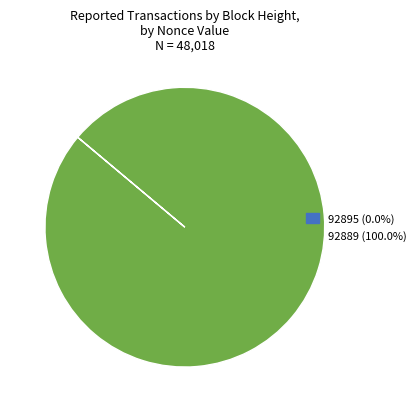

Is there a majority slice in this chart?

Yes